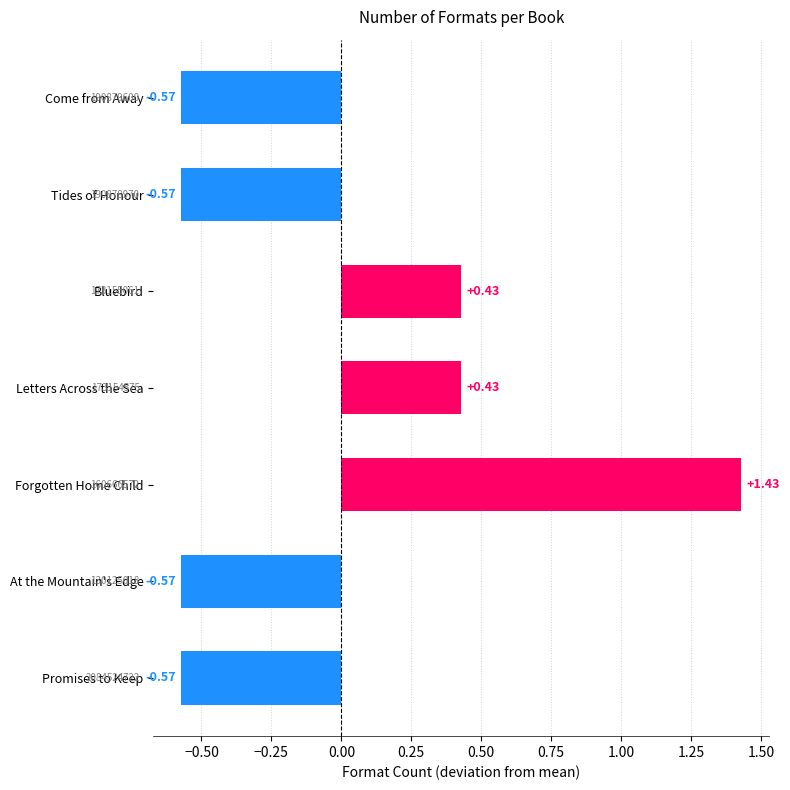

What is the difference between the maximum and minimum values?

2.0